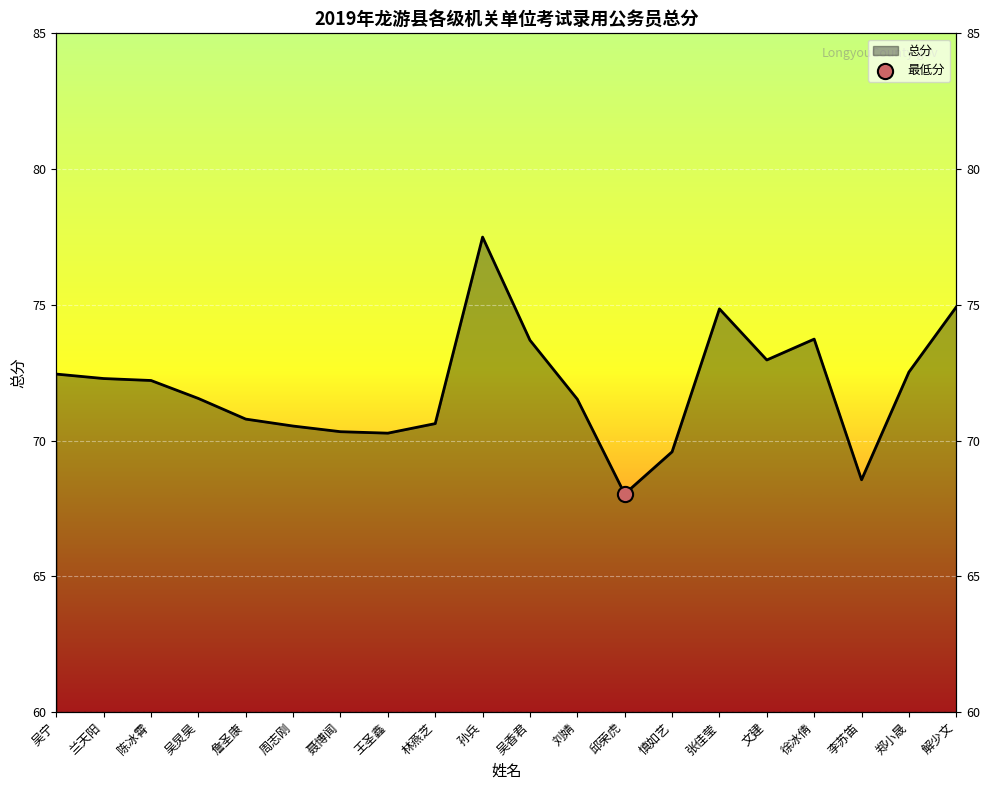

Approximately how many times larger is the value at 周志刚 compared to 王圣鑫?

1.0